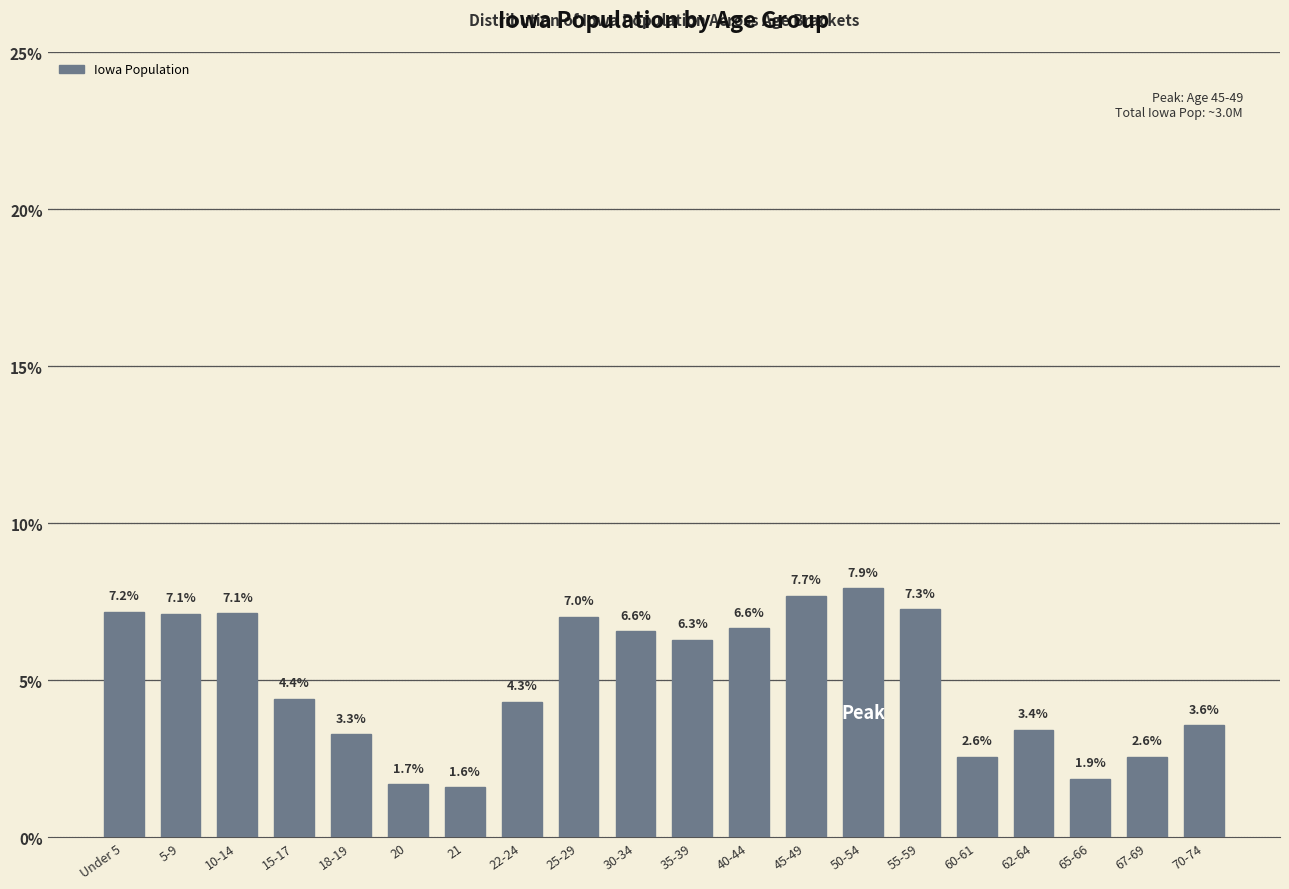

Reading left to right, extract all data points from this chart.

Under 5=7.2	5-9=7.1	10-14=7.1	15-17=4.4	18-19=3.3	20=1.7	21=1.6	22-24=4.3	25-29=7.0	30-34=6.6	35-39=6.3	40-44=6.6	45-49=7.7	50-54=7.9	55-59=7.3	60-61=2.6	62-64=3.4	65-66=1.9	67-69=2.6	70-74=3.6